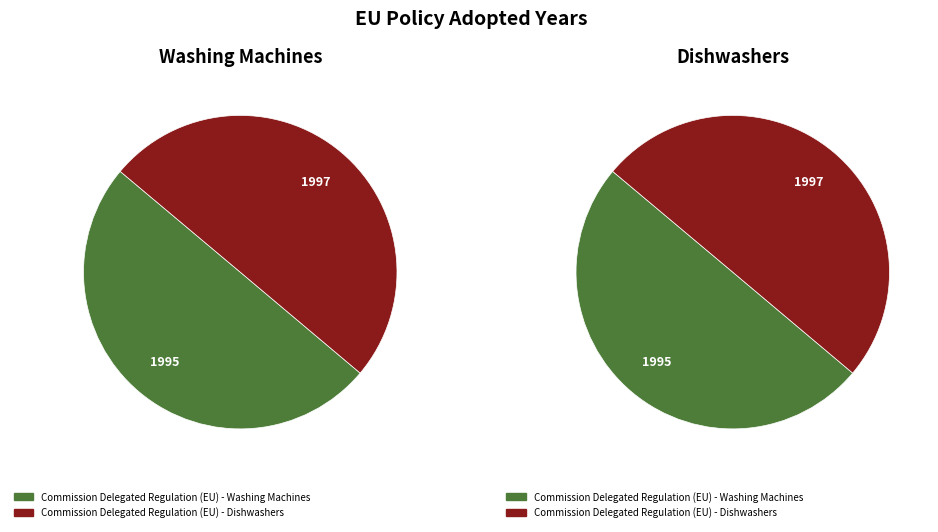

How many segments does this pie chart have?

2